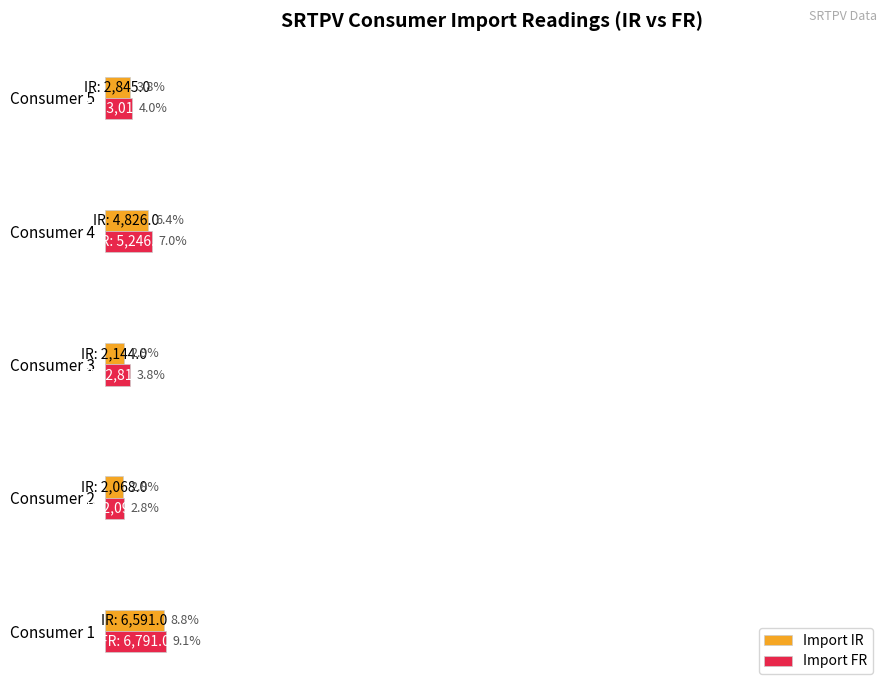

Between Consumer 1 and Consumer 2, which series saw the biggest shift?

Import FR